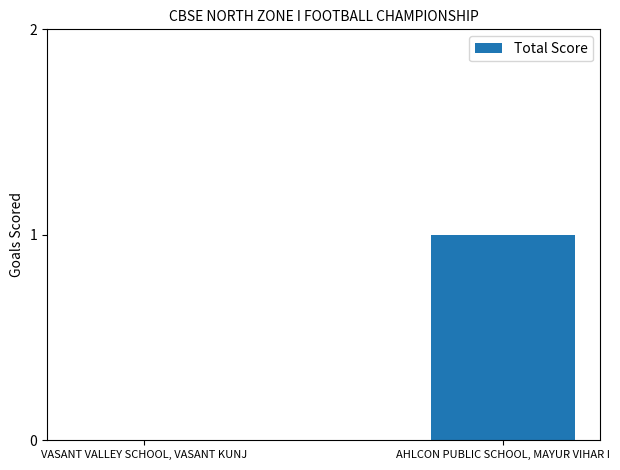

Are the bars grouped side by side (vs. stacked)?

No